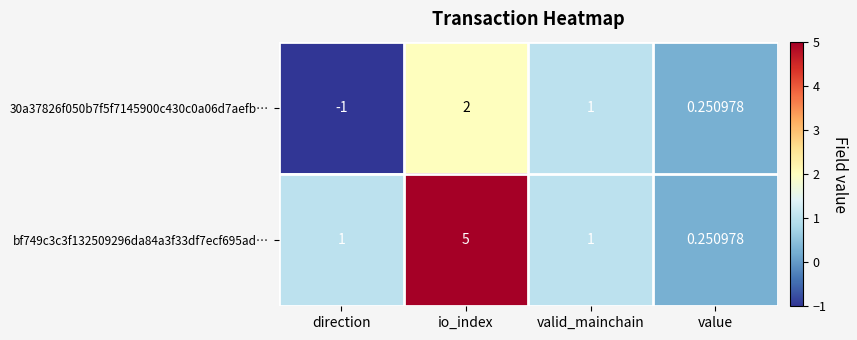

Where does the 30a37826f050b7f5f7145900c430c0a06d7aefb… series first go above 1?

io_index